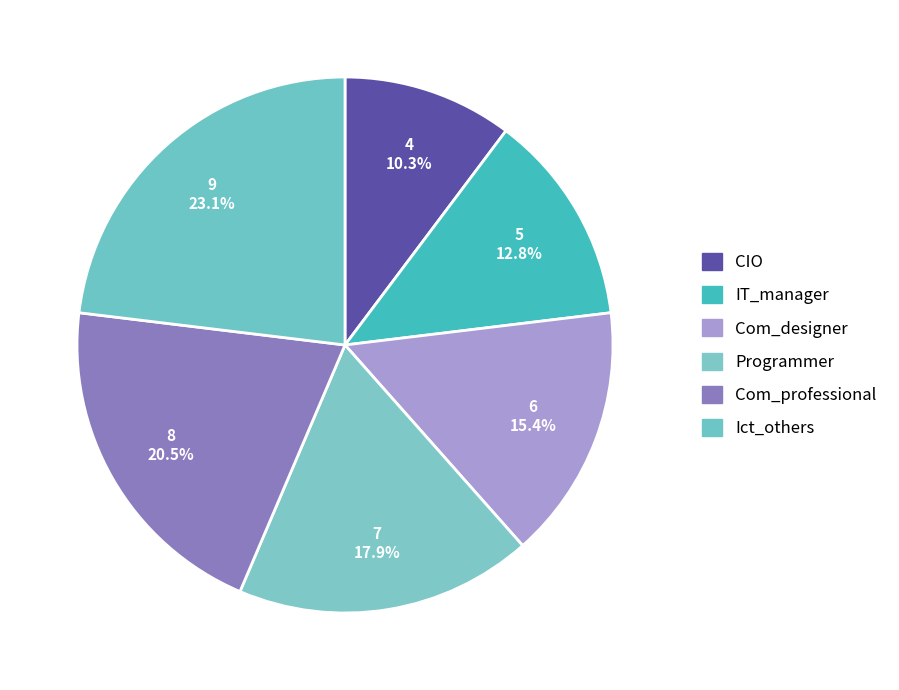

To the nearest percent, what is the average slice percentage?

17%